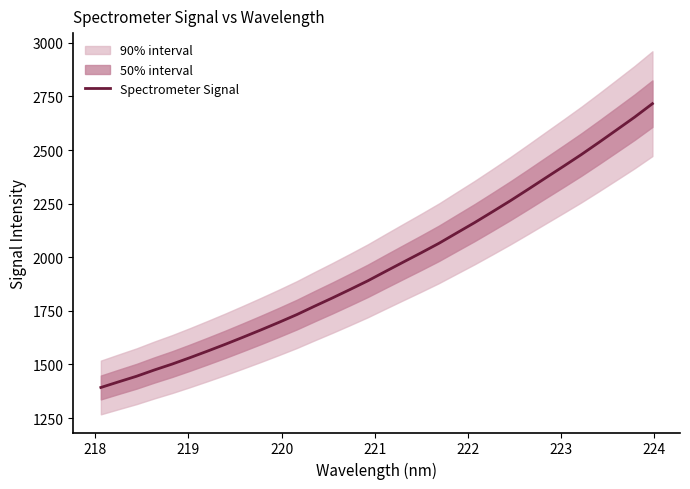

True or false: the data has more than 0 interior local peaks.

False